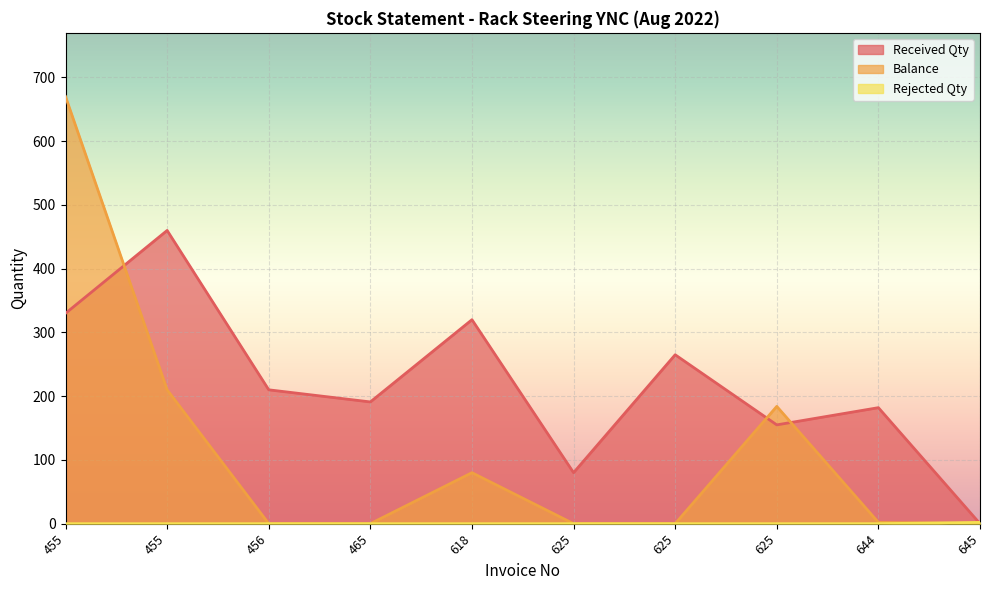

Rank the series by their average value, from highest to lowest.

Received Qty, Balance, Rejected Qty